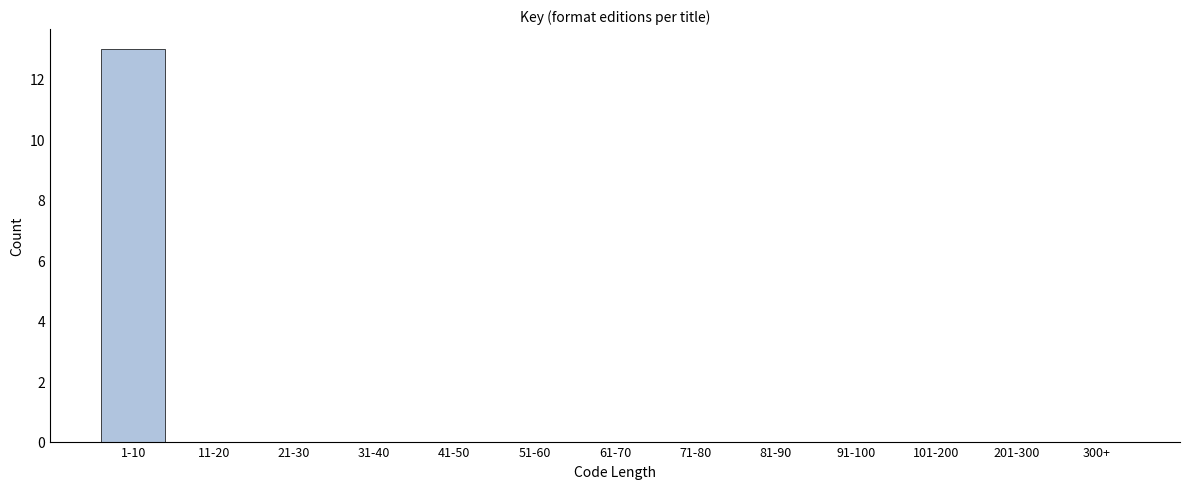

Reading left to right, list all the values displayed in this chart.

1-10=13	11-20=0	21-30=0	31-40=0	41-50=0	51-60=0	61-70=0	71-80=0	81-90=0	91-100=0	101-200=0	201-300=0	300+=0